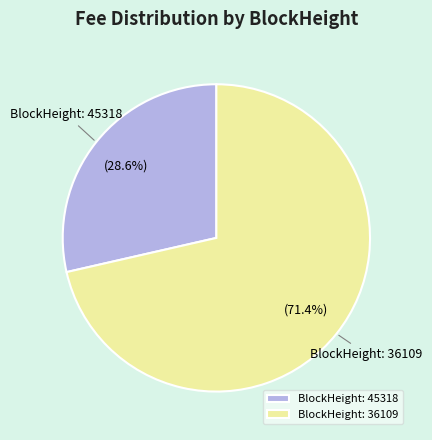

How much of the chart is everything except BlockHeight: 36109?

28.6%